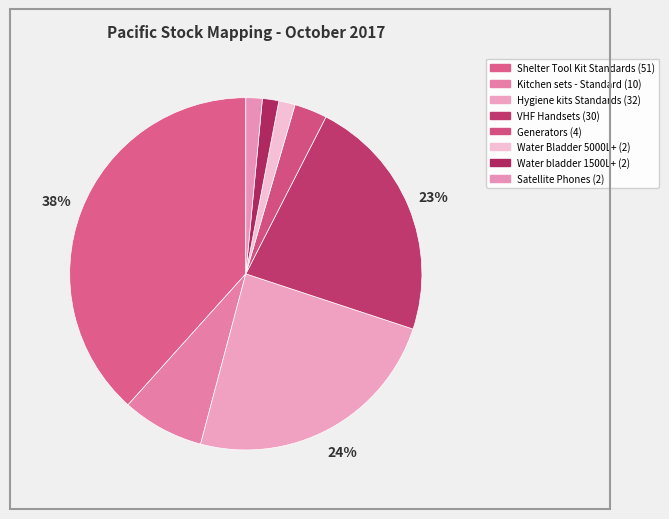

Does Water Bladder 5000L+ represent more than half of the total?

No